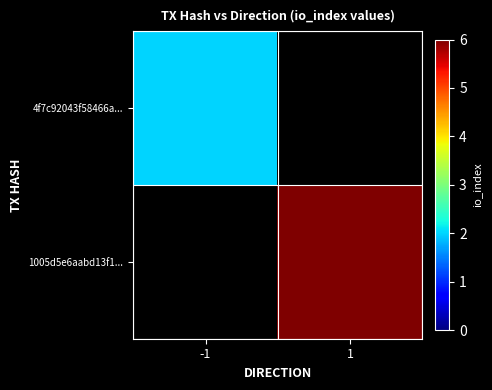

Rank the categories by 4f7c92043f58466a... value from highest to lowest.

-1, 1